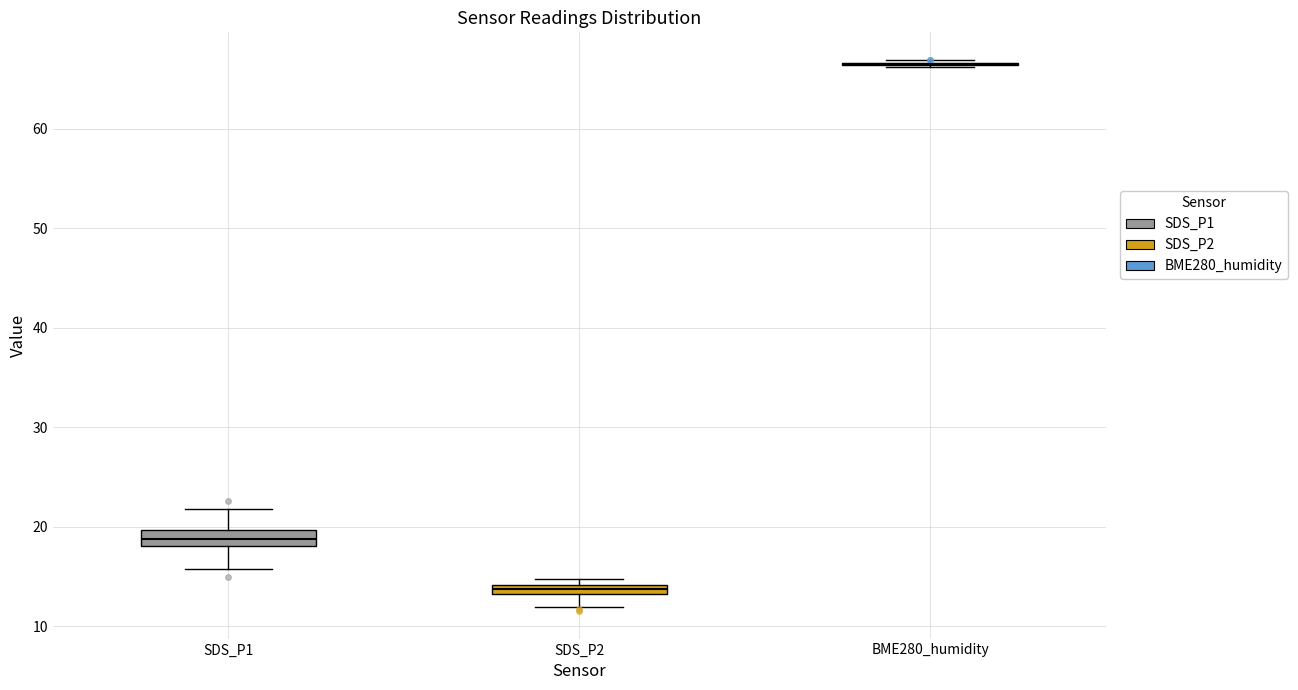

Where does the lower whisker of the box for SDS_P2 end on the y-axis? The values are not printed on the chart, so give them approximately, as read against the axis.

12